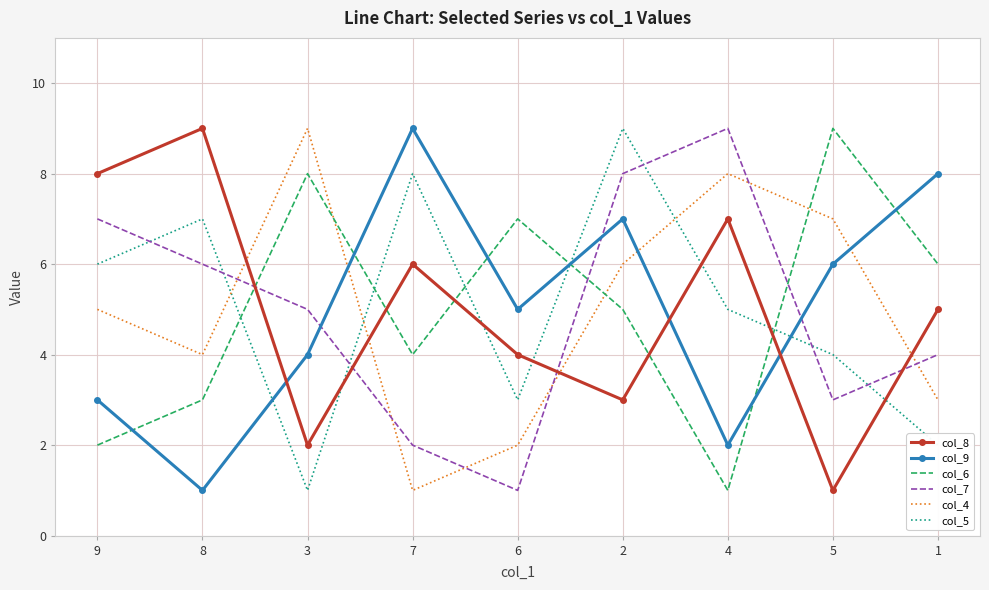

What is the difference between the second highest and minimum values in the col_9 series?

7